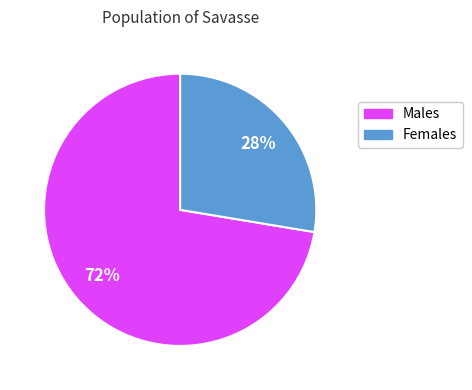

How many slices are in this pie chart?

2